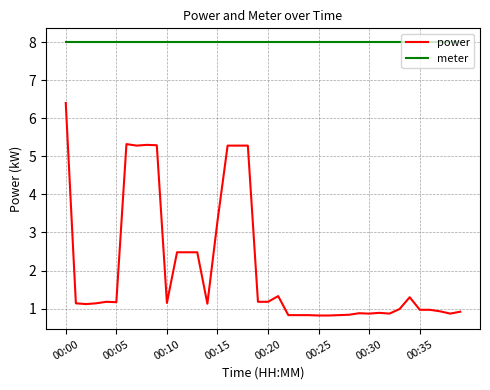

Does the chart display data point markers on the line(s)?

No